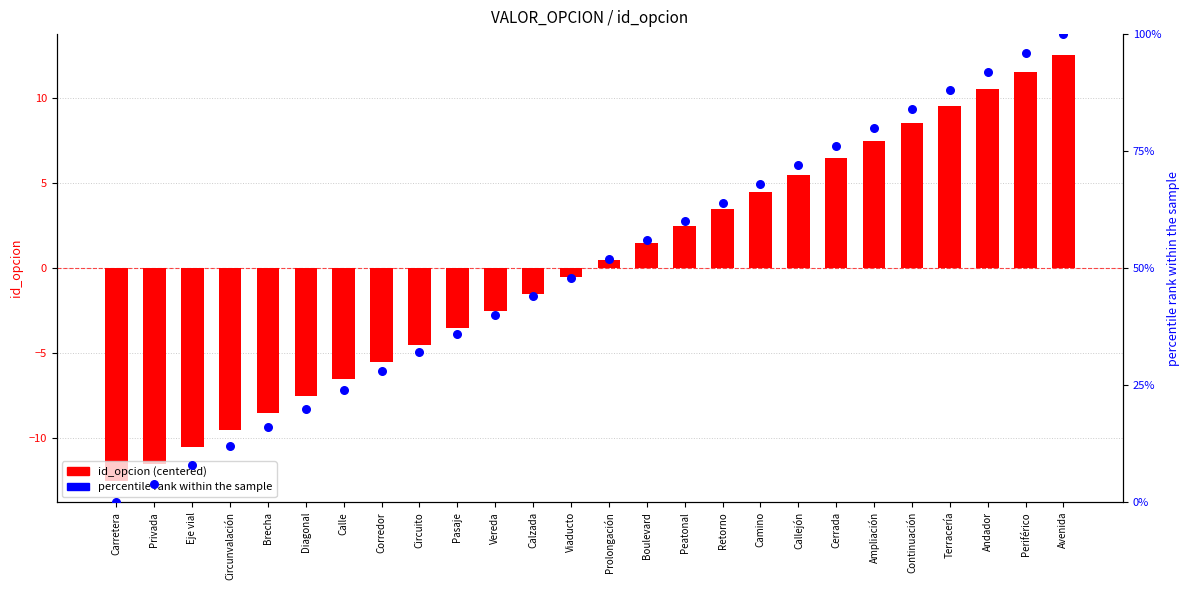

Which series has the widest spread of Y values?

percentile rank within the sample